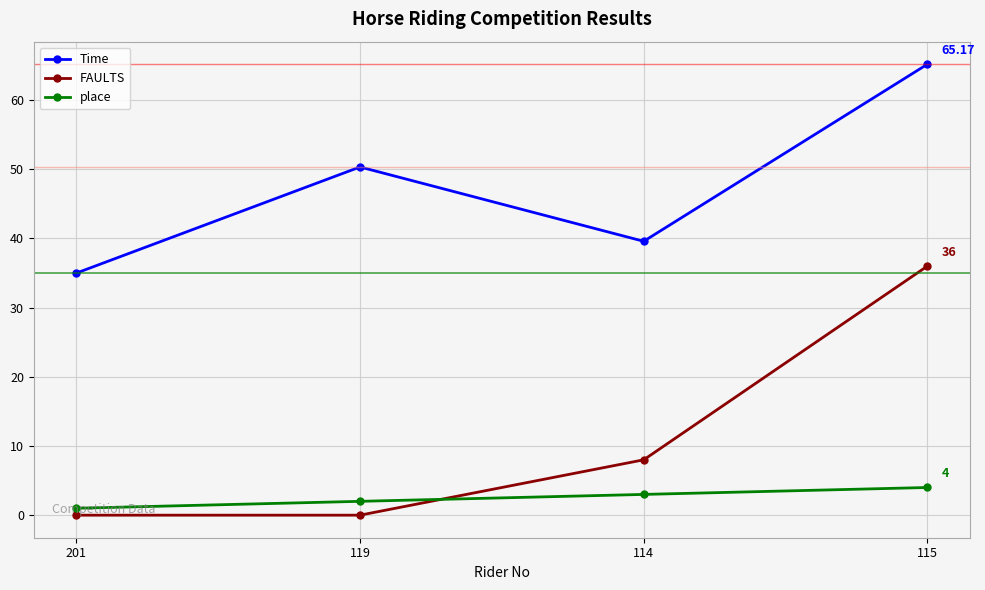

True or false: FAULTS and Time cross at least once.

False